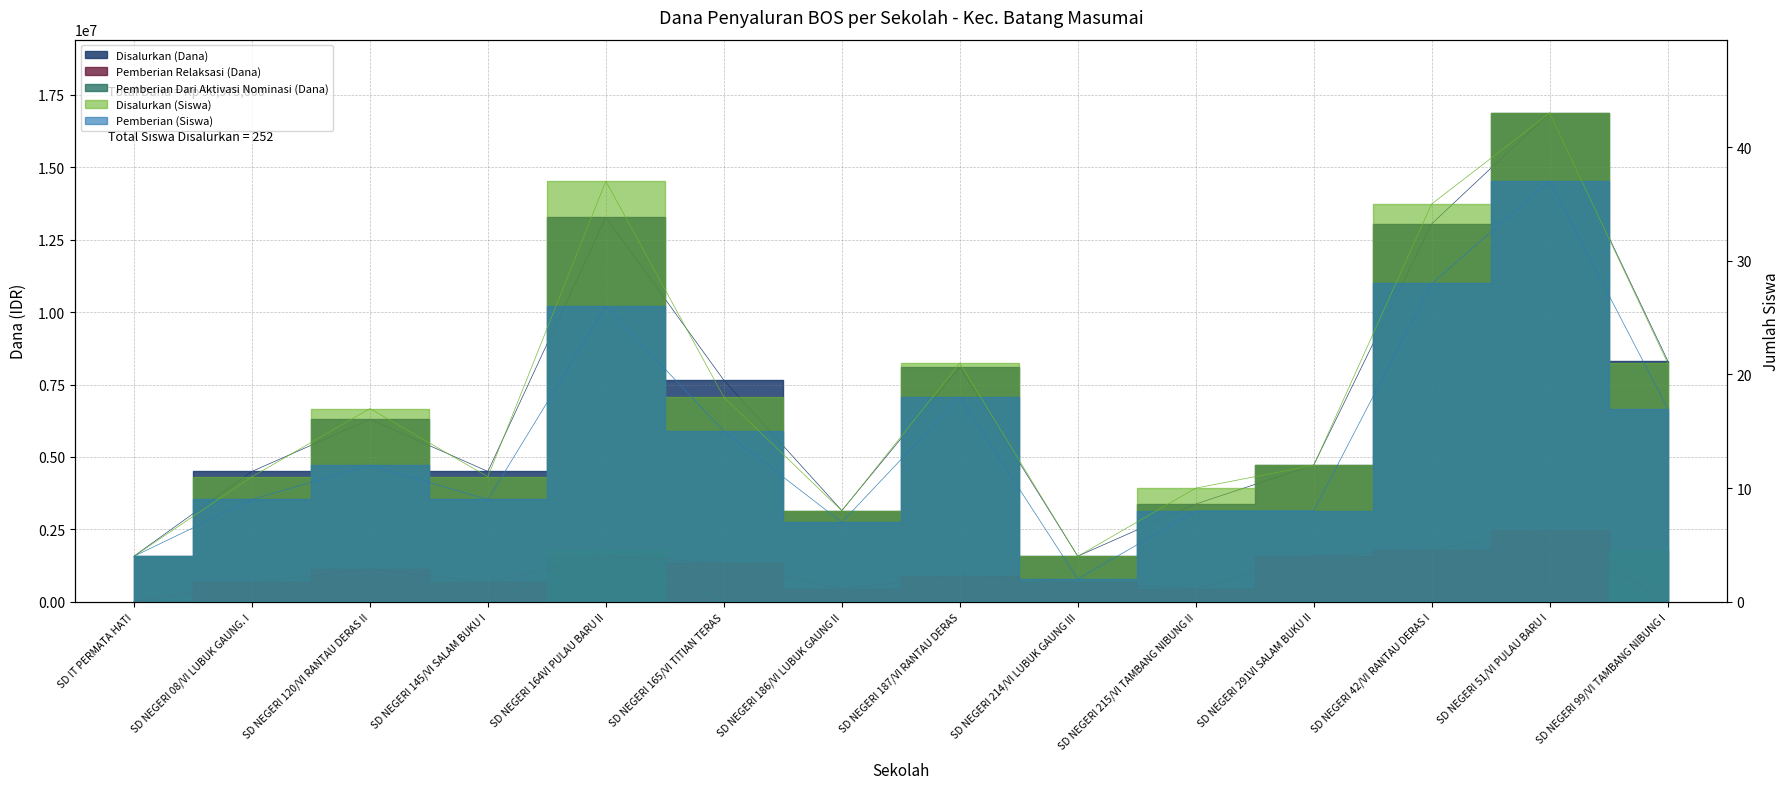

At SD NEGERI 215/VI TAMBANG NIBUNG II, list the series in order from largest to smallest.

Disalurkan (Dana), Pemberian Relaksasi (Dana), Disalurkan (Siswa), Pemberian (Siswa), Pemberian Dari Aktivasi Nominasi (Dana)